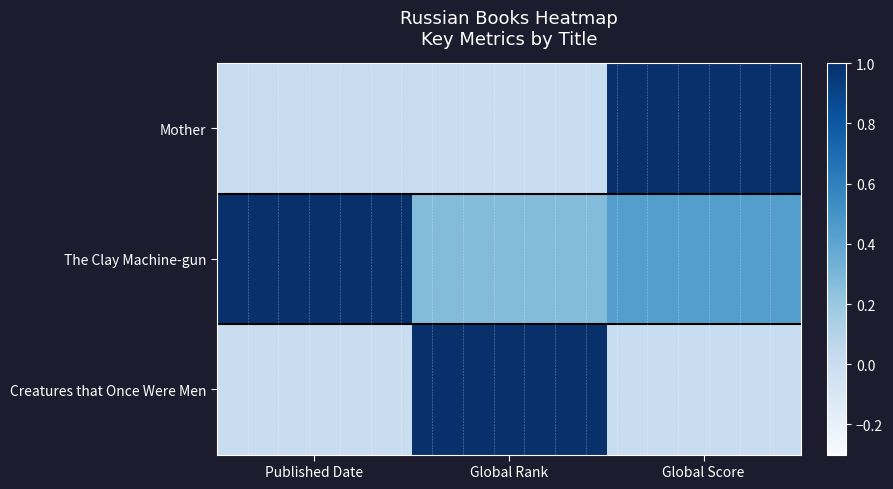

Between Published Date and Global Rank, which series saw the biggest shift?

Creatures that Once Were Men